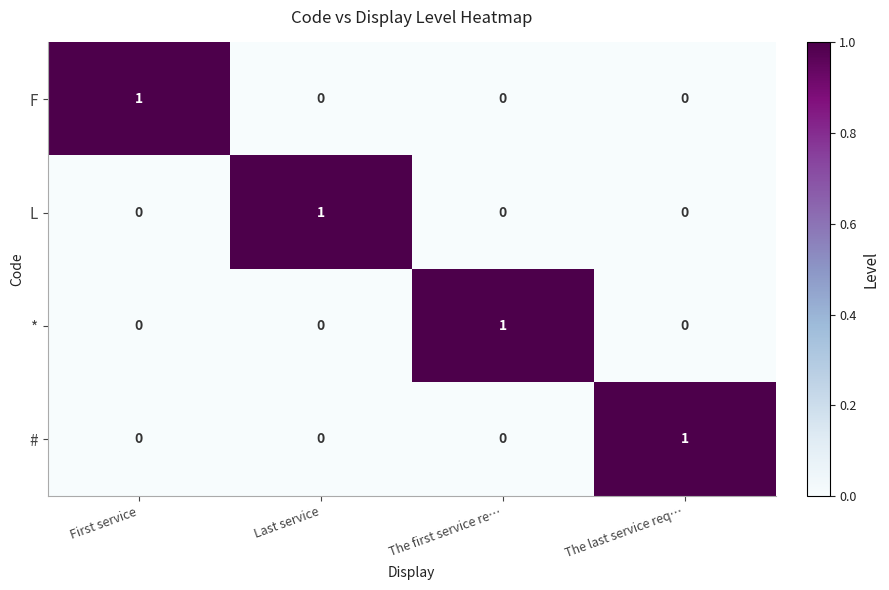

What is the total value across all series at First service?

1